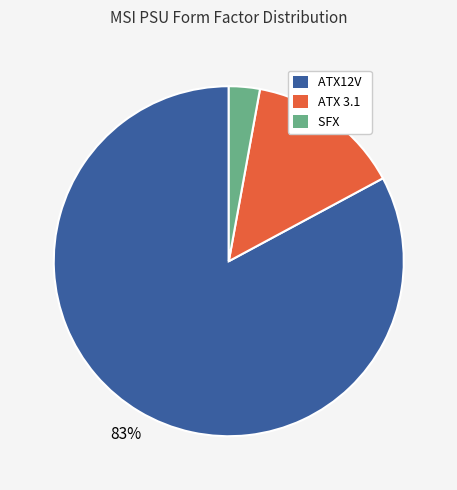

To the nearest percent, what percentage of the pie is SFX?

3%